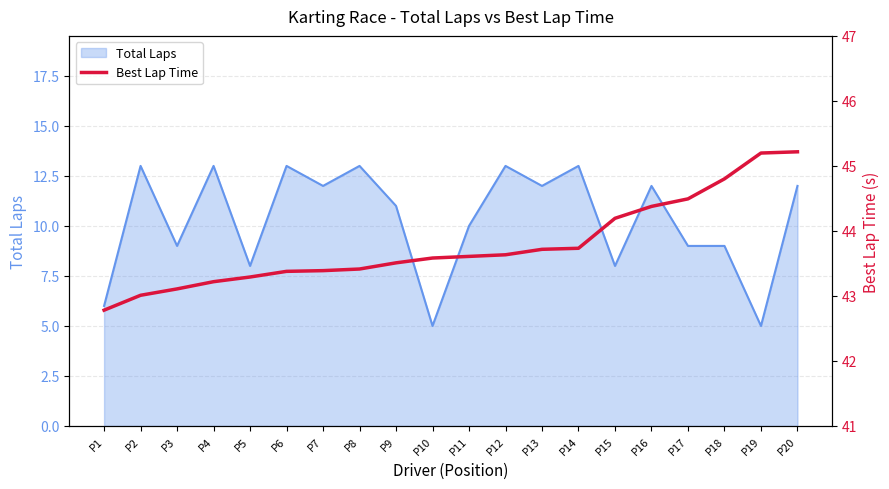

What is the ratio of the value at P4 to the value at P10?

1.0